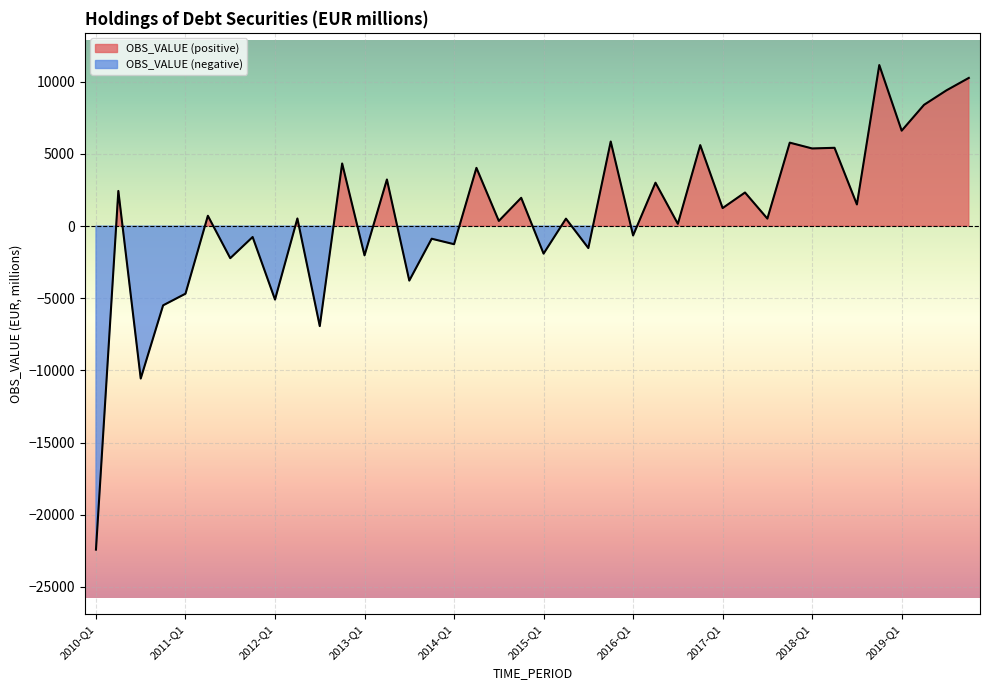

Between 2016-Q2 and 2017-Q1, which is larger?

2016-Q2